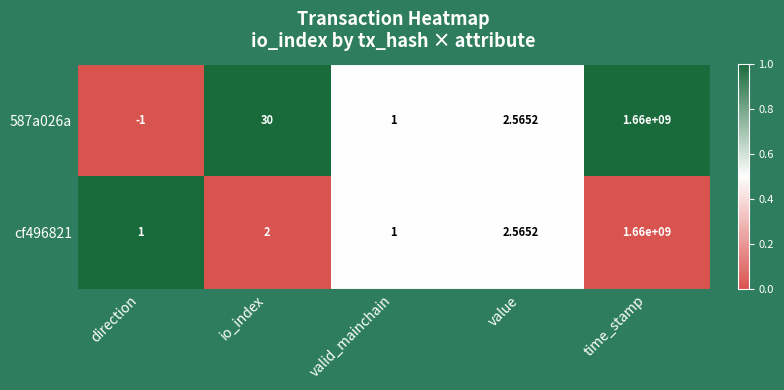

Is the value of 587a026a at time_stamp greater than the value of cf496821 at io_index?

Yes